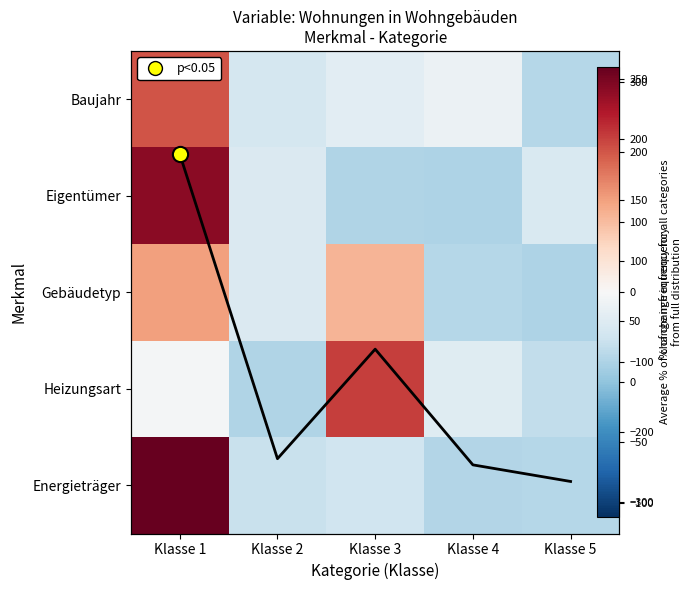

Is the value of Eigentümer at Klasse 2 greater than the value of Gebäudetyp at Klasse 5?

Yes